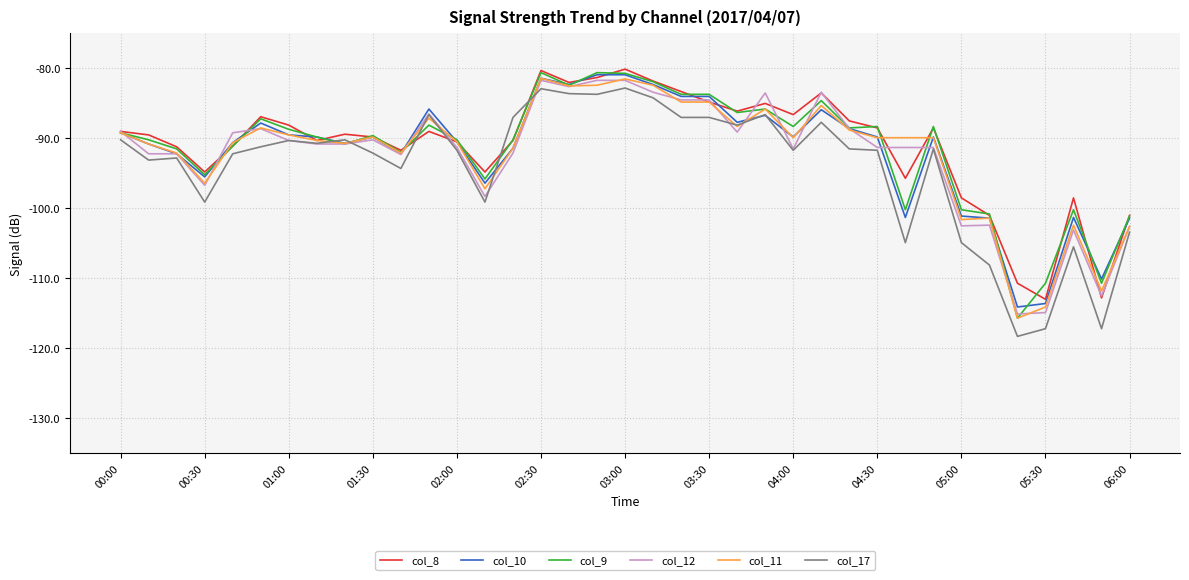

What is the minimum value for col_9?

-115.7